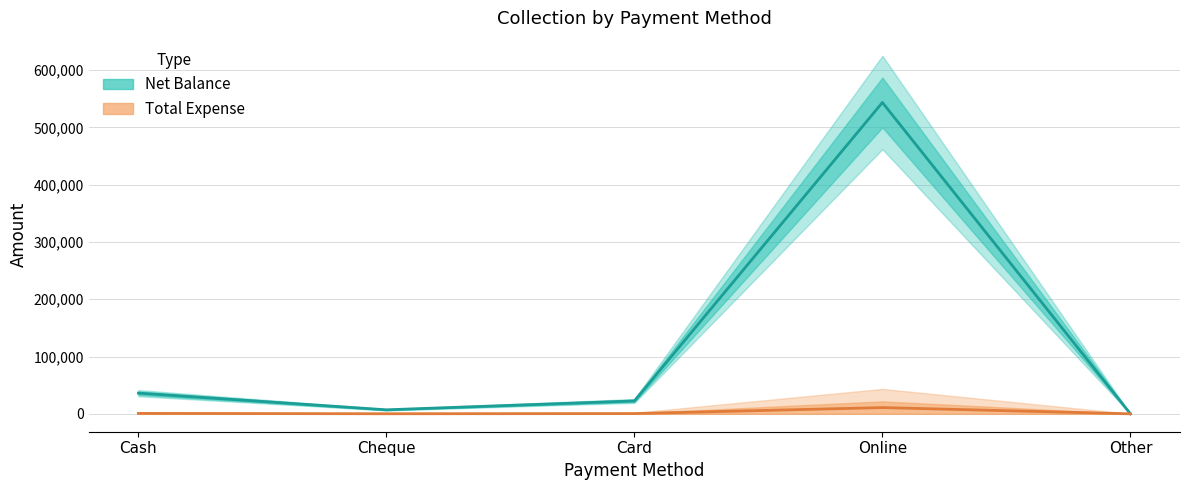

Reading left to right, extract all data points from this chart.

Net Balance: Cash=36100	Cheque=7000	Card=22500	Online=543450	Other=0
Total Expense: Cash=722	Cheque=140	Card=450	Online=10869	Other=0